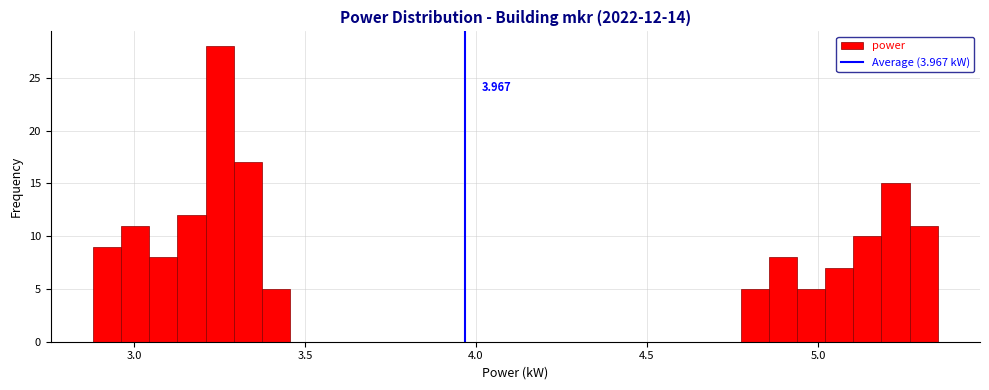

Around what value on the x-axis is the tallest bar? Give the approximate position of its centre, as read against the axis.

3.25